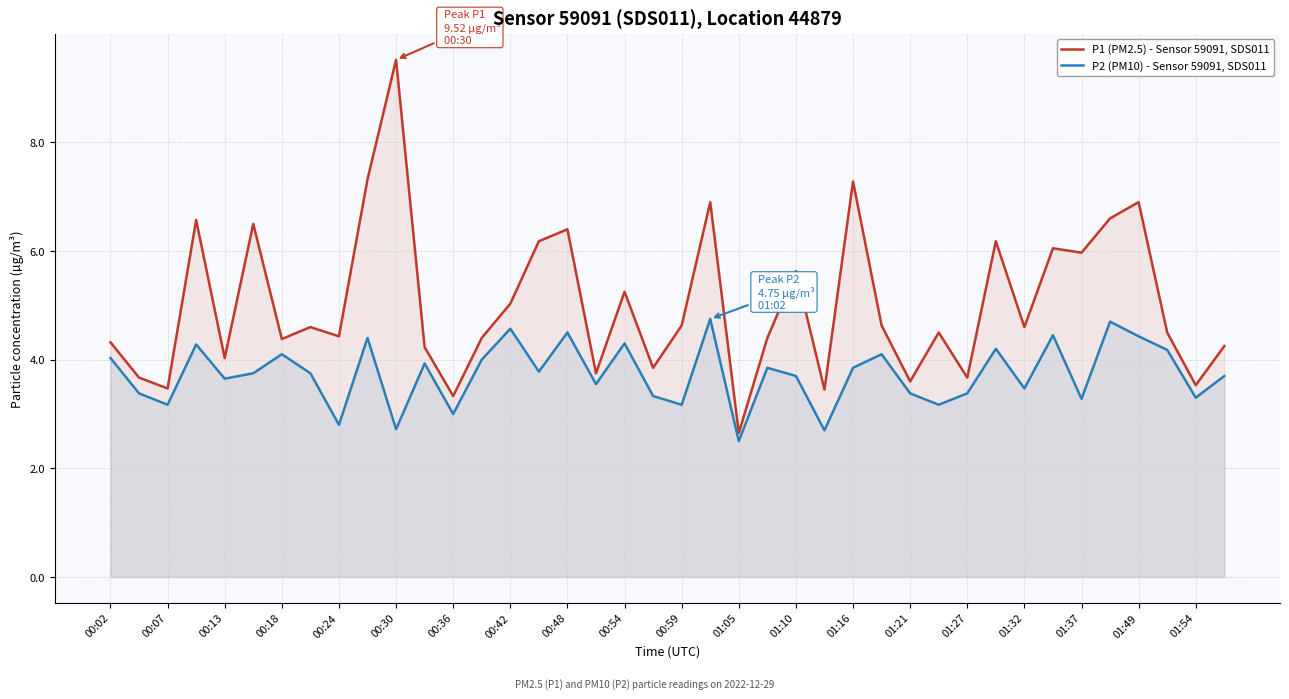

Rank the series by their maximum value, from highest to lowest.

P1 (PM2.5) - Sensor 59091, SDS011, P2 (PM10) - Sensor 59091, SDS011